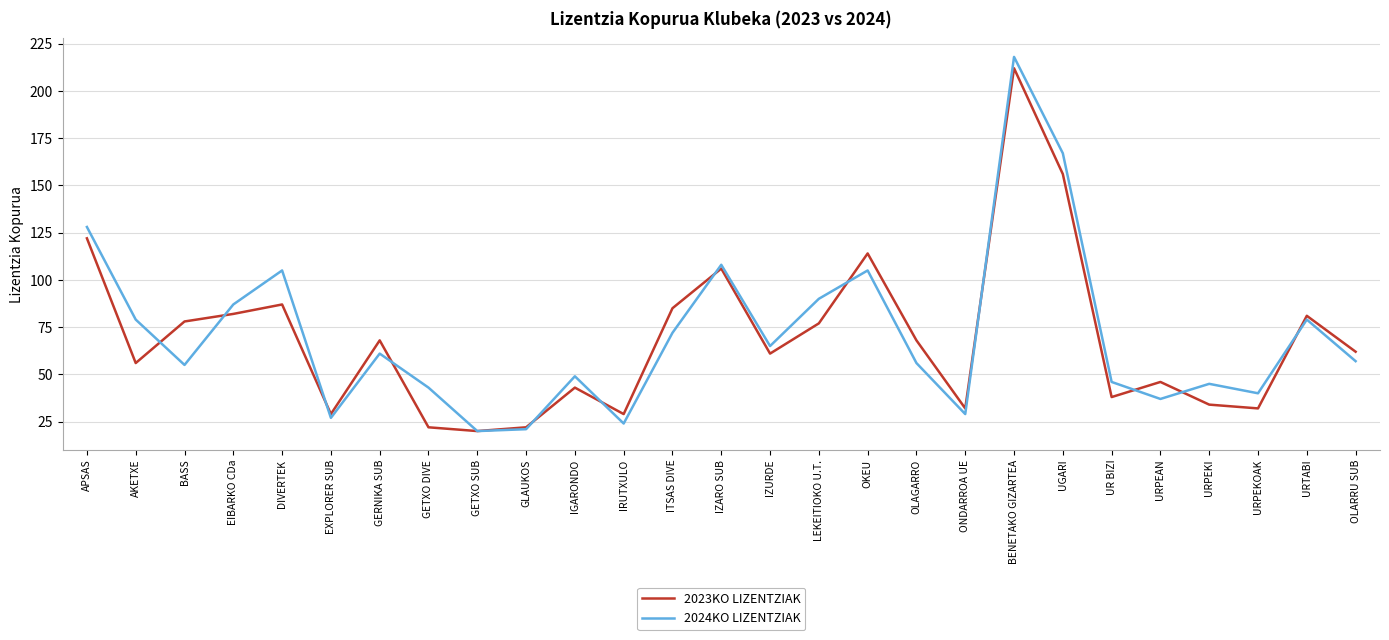

What position from the left is GLAUKOS?

10